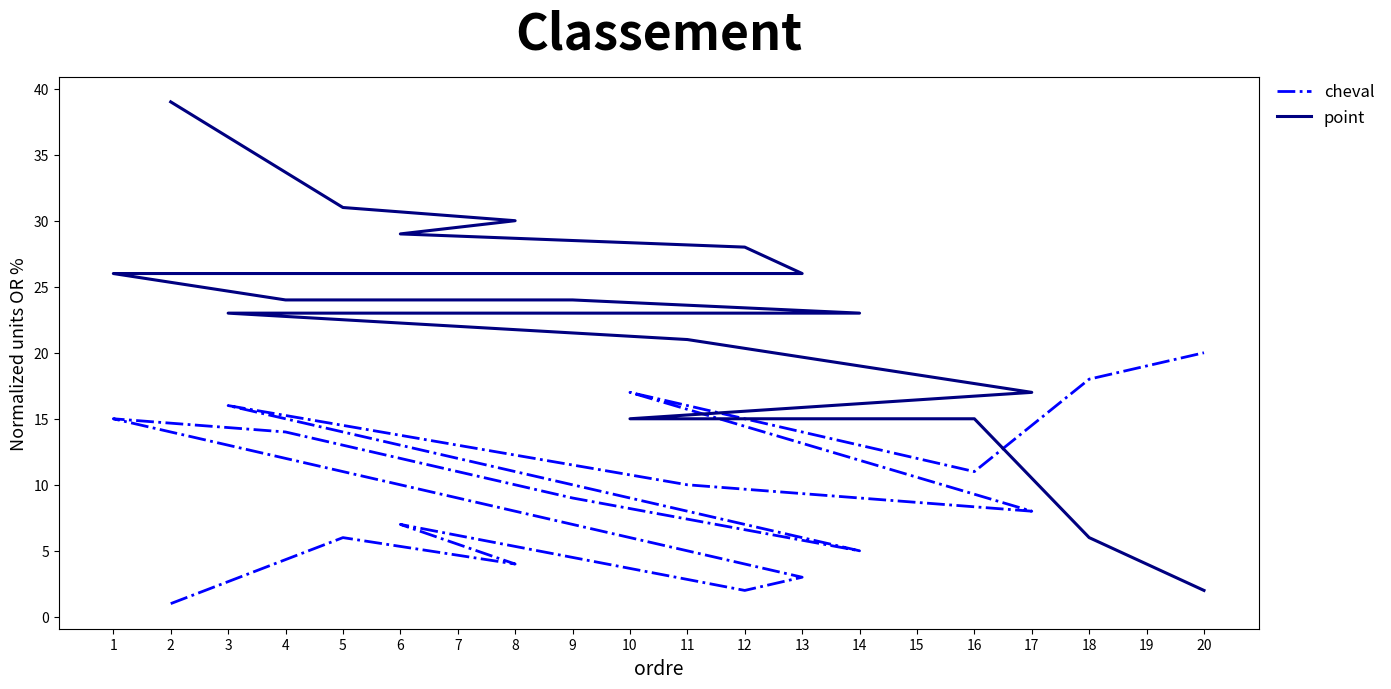

The value of point at 16 is 6. True or false?

False